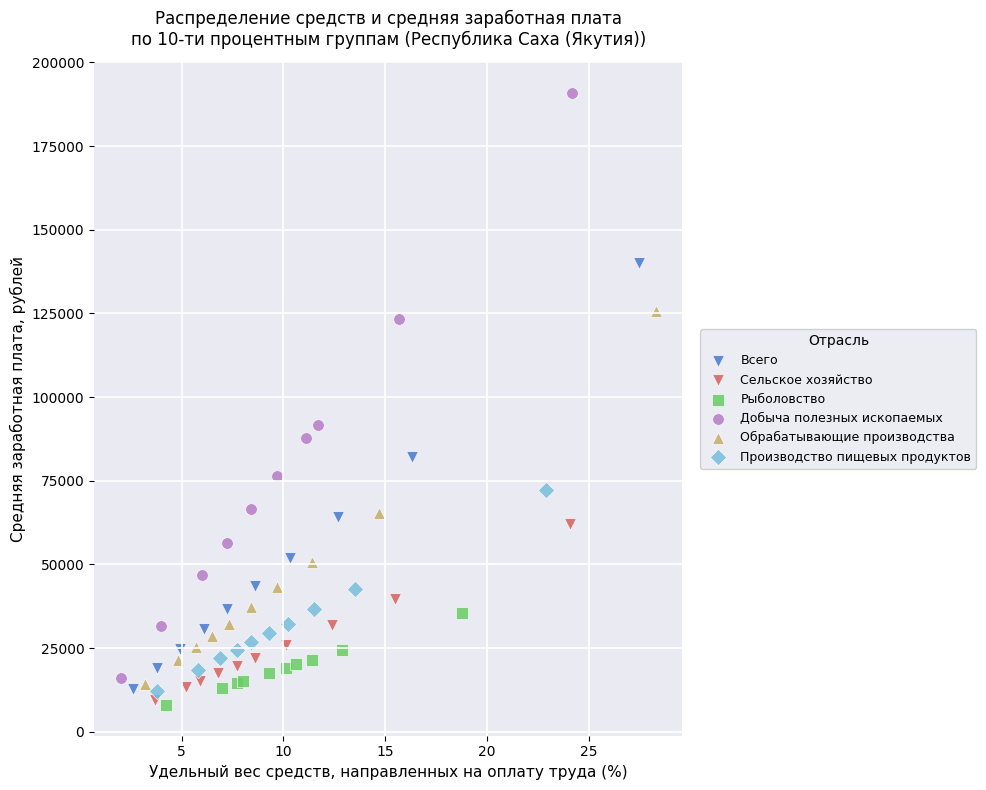

Which series has the widest spread of Y values?

Добыча полезных ископаемых